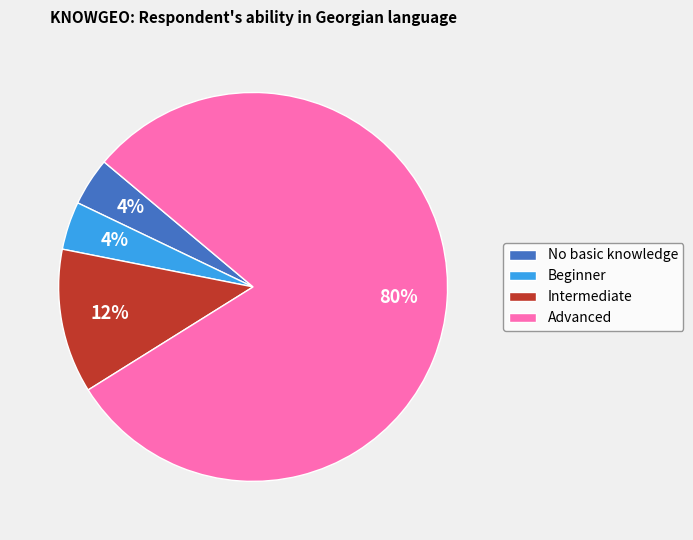

What percentage is the No basic knowledge slice, to the nearest percent?

4%